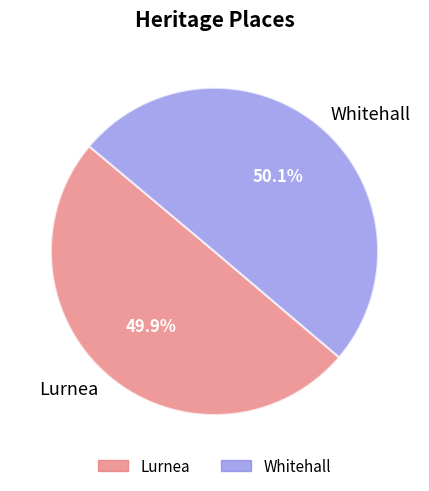

To the nearest percent, what is the combined percentage of Lurnea and Whitehall?

100%